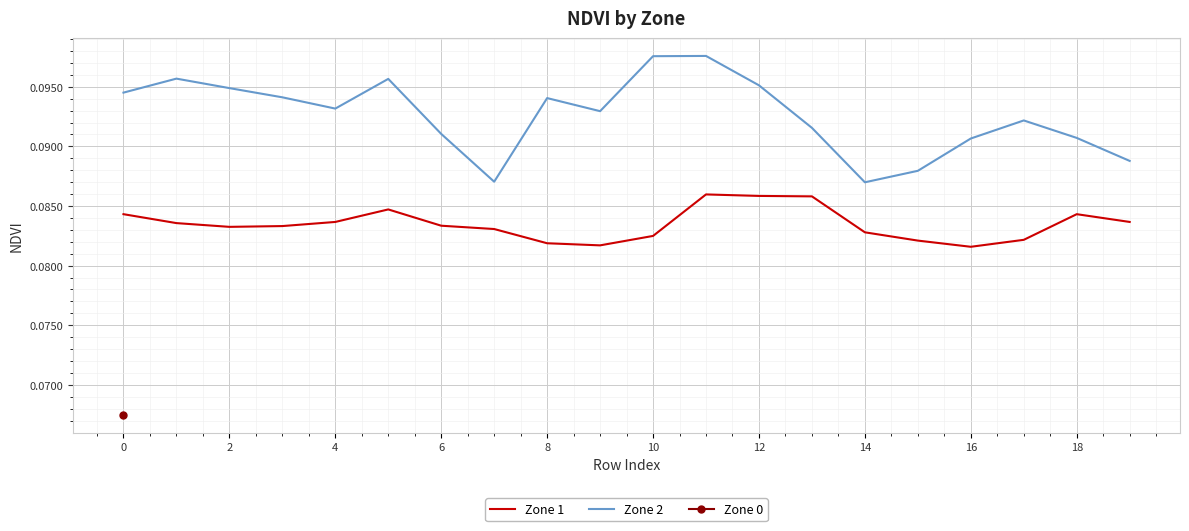

True or false: Zone 1 and Zone 2 cross at least once.

False